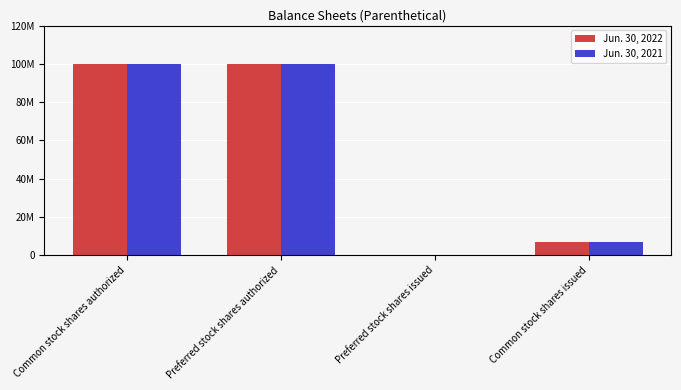

What is the highest value of the Jun. 30, 2022 series?

100000000